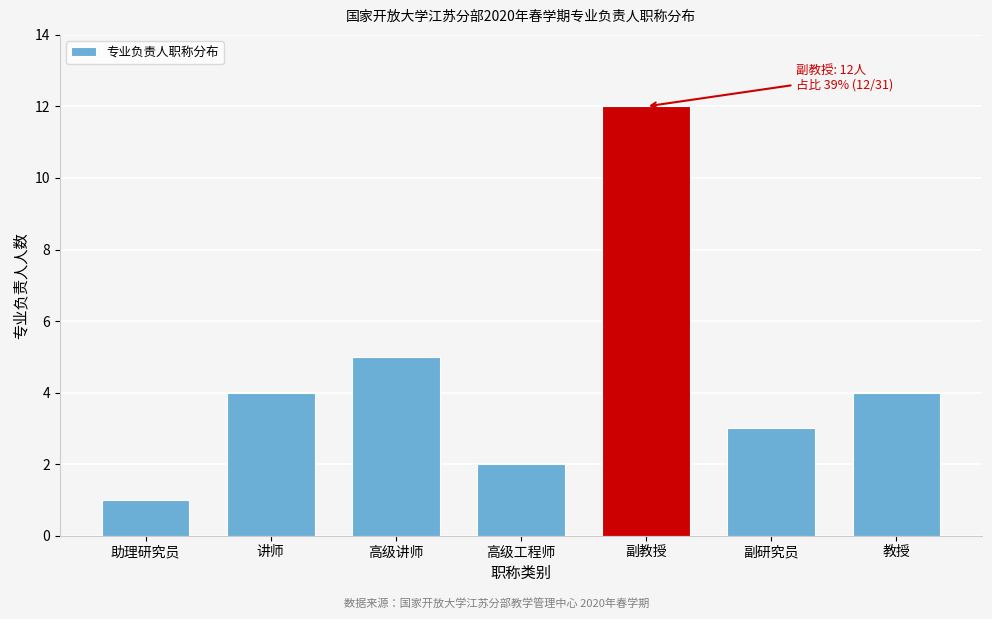

Reading left to right, extract all data points from this chart.

1	4	5	2	12	3	4